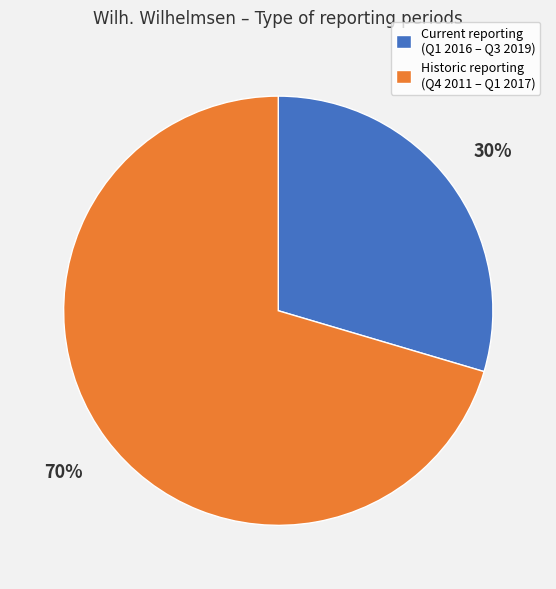

To the nearest percent, what is the average slice percentage?

50%